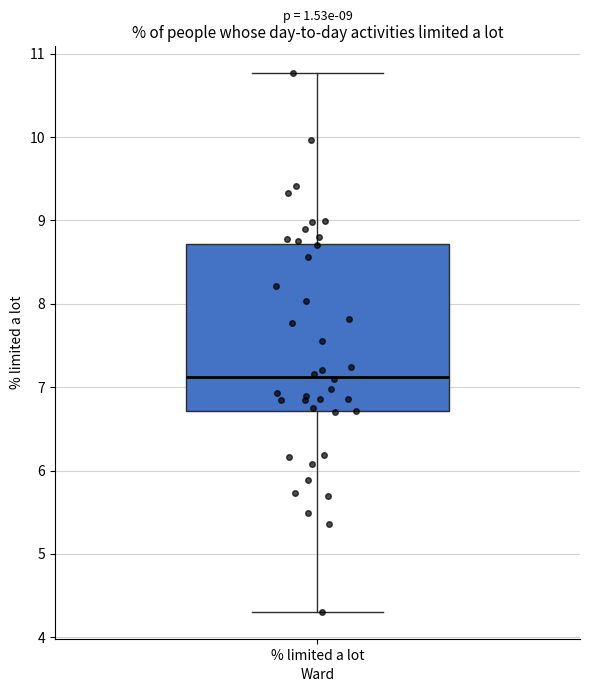

Read this box plot against the y-axis: the position of the median line, the range covered by the box, and the ends of both whiskers. The values are not printed on the chart, so give them approximately, as read against the axis.

median 7.1, box 6.7 to 8.7, whiskers 4.3 to 10.8